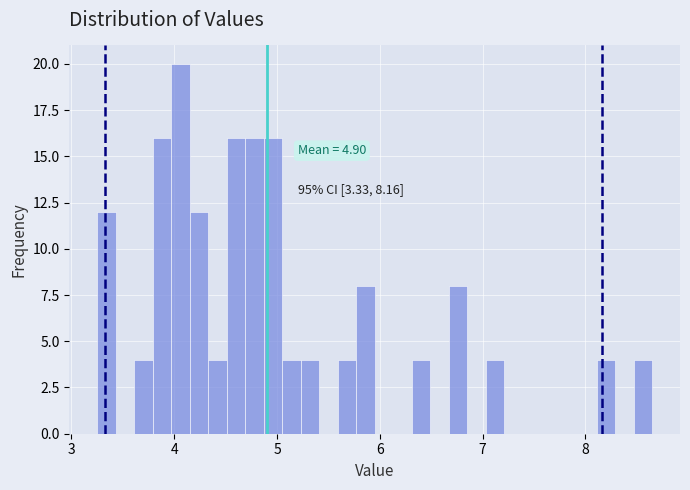

Read against the x-axis, roughly where is the centre of the tallest bar?

4.1